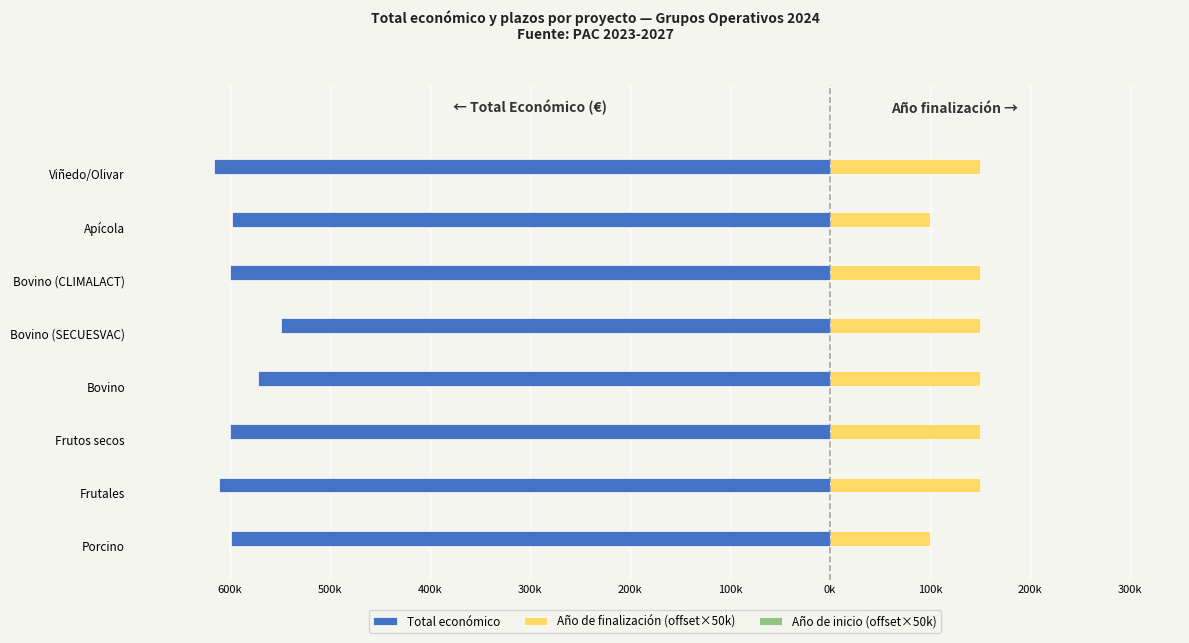

What value does the Año de finalización (offset×50k) series have at Bovino (CLIMALACT)?

150000.0